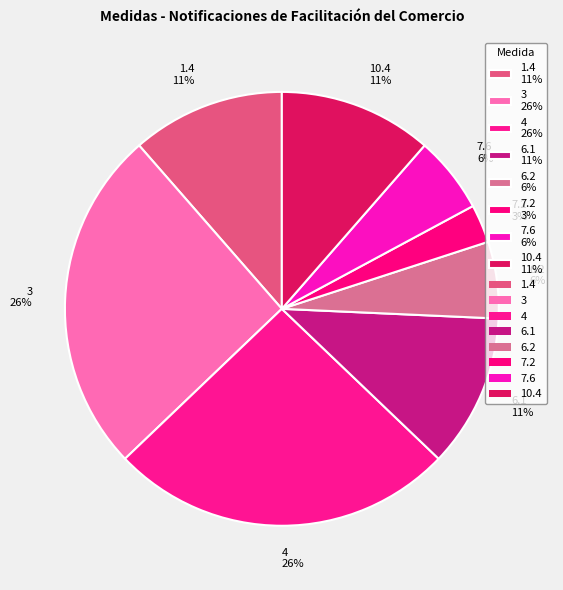

To the nearest percent, what portion does 6.2 6% represent?

6%